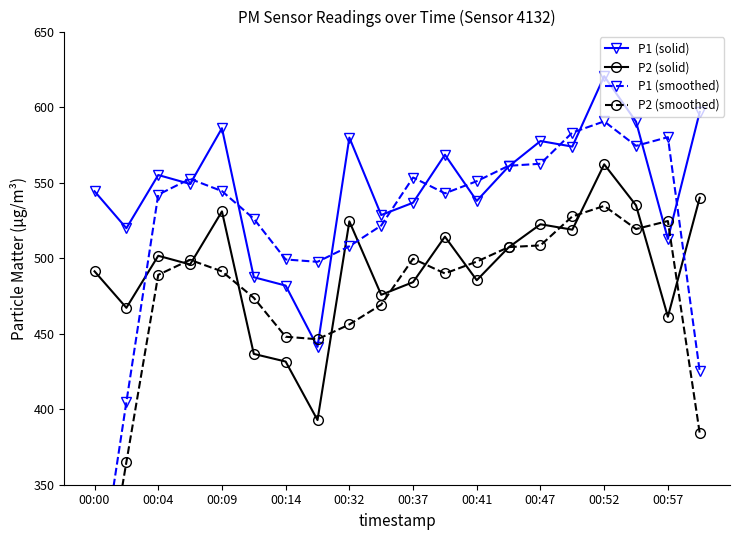

True or false: P1 (solid) and P2 (solid) intersect in this chart.

False